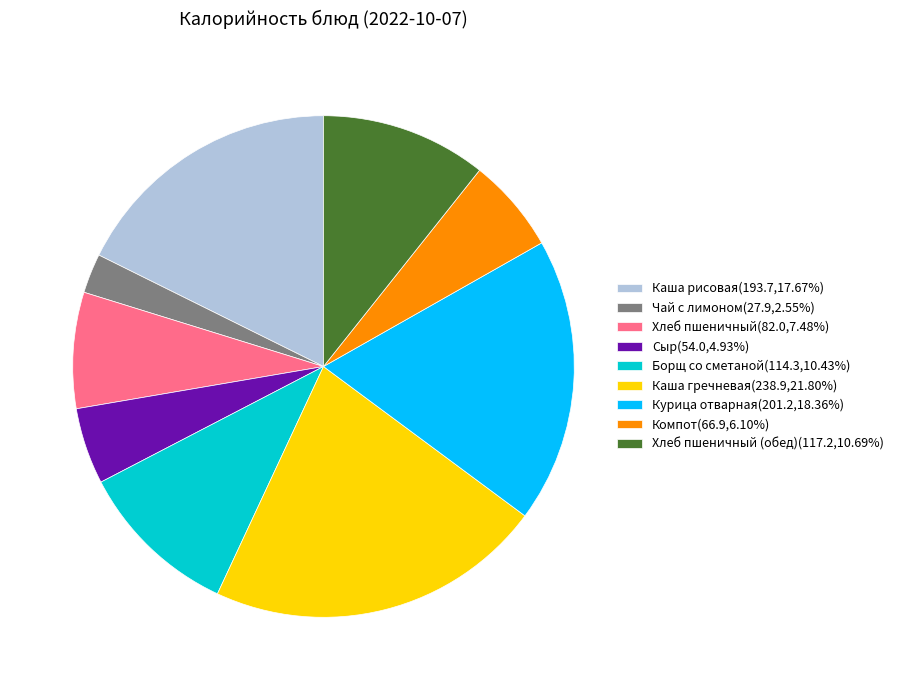

Does Хлеб пшеничный(82.0,7.48%) represent more than half of the total?

No